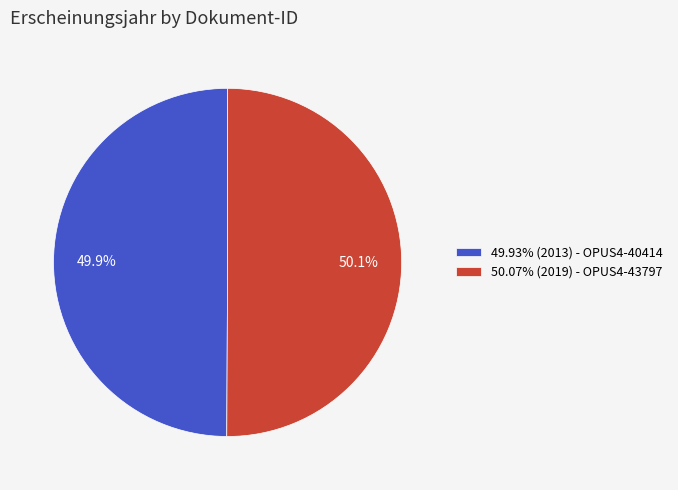

Is there any slice that represents more than half of the pie?

Yes